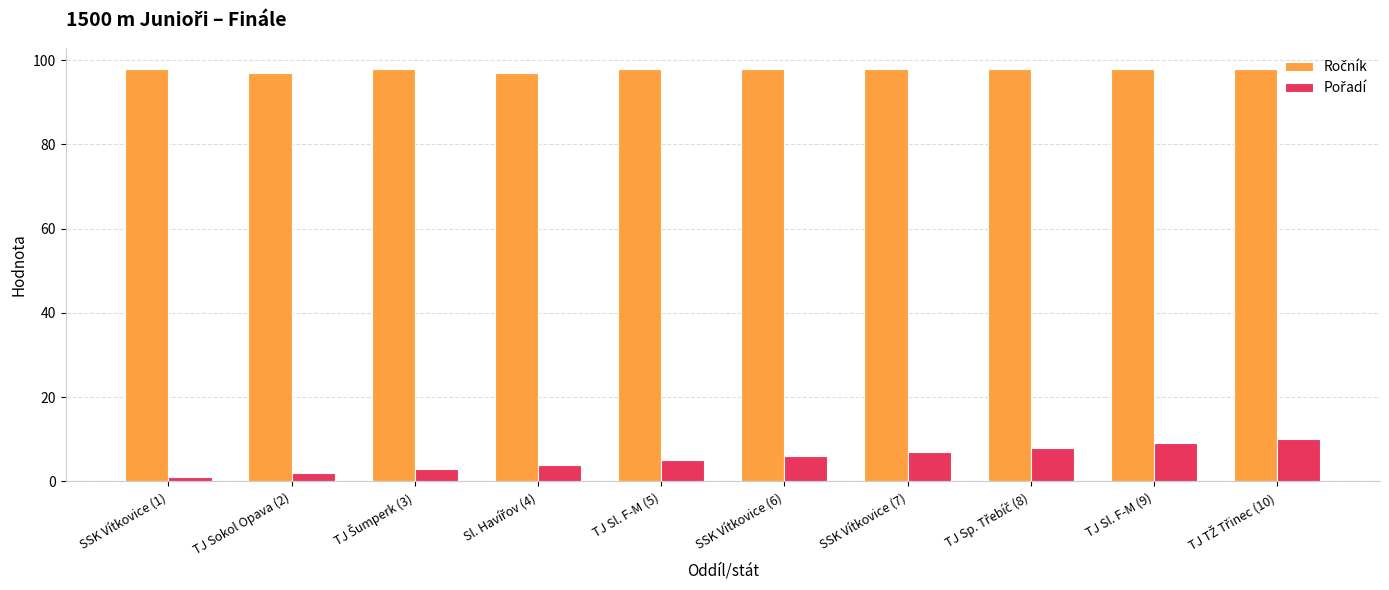

What is the maximum value shown in the chart?

98